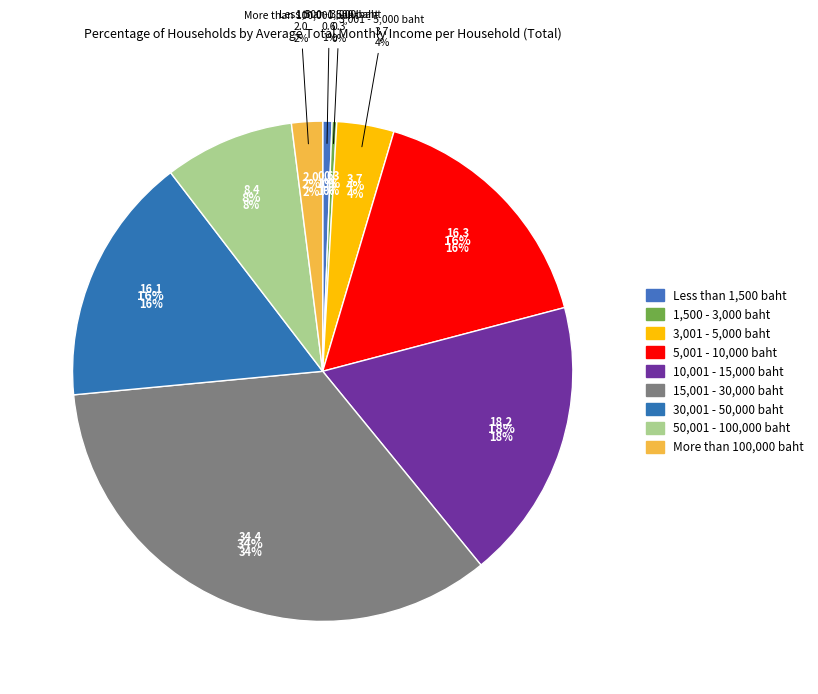

Count the number of slices in the pie.

9